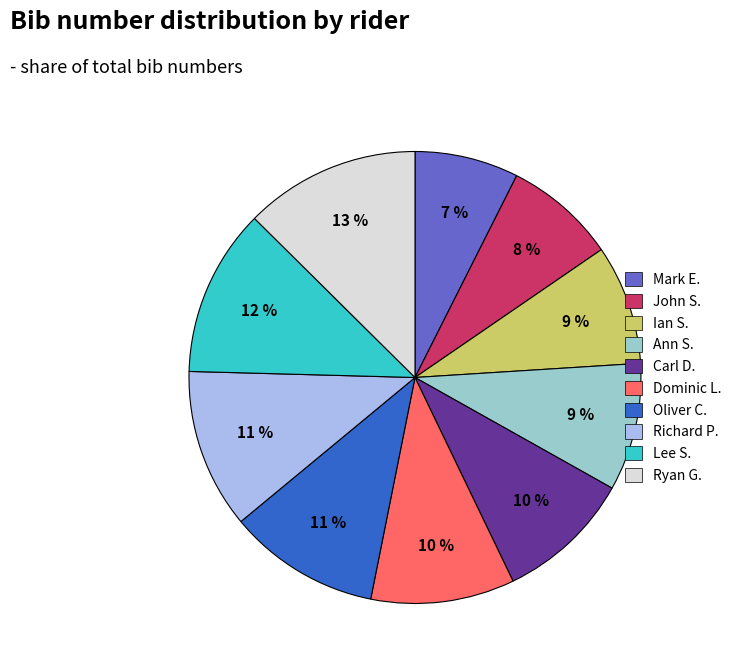

Does any single category account for the majority?

No